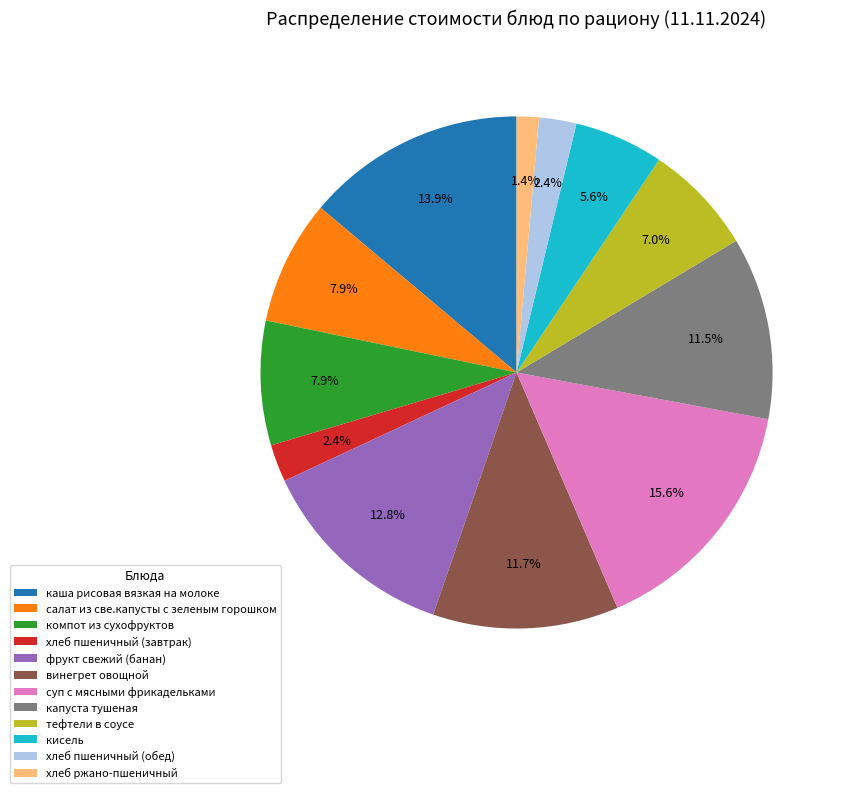

To the nearest percent, what is the difference between the largest and smallest slice percentages?

14%